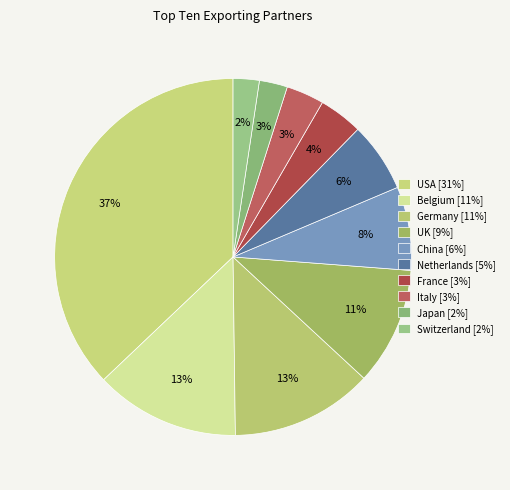

How many slices are in this pie chart?

10